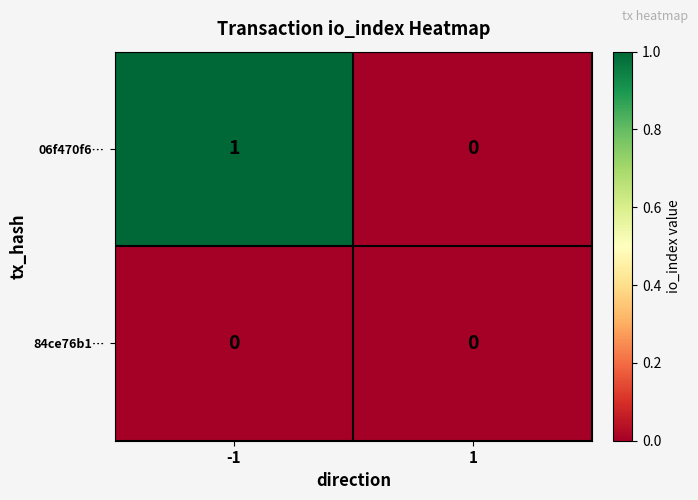

Which series has the largest range (max minus min)?

06f470f6…